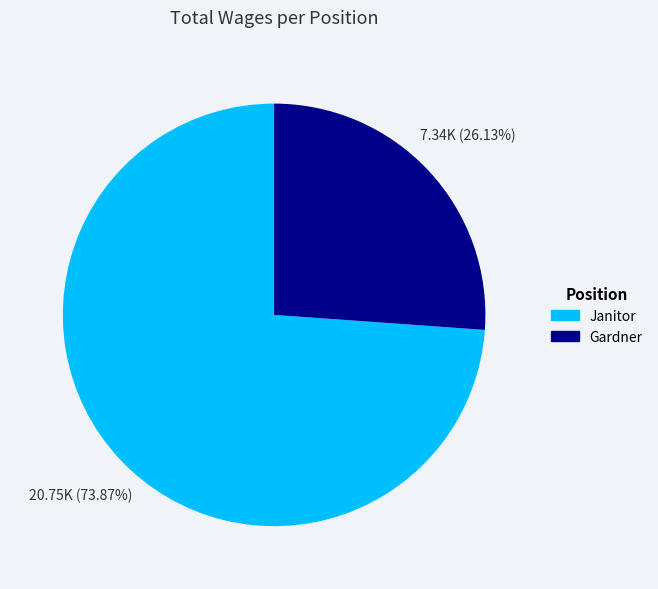

To the nearest percent, what portion does Janitor represent?

74%